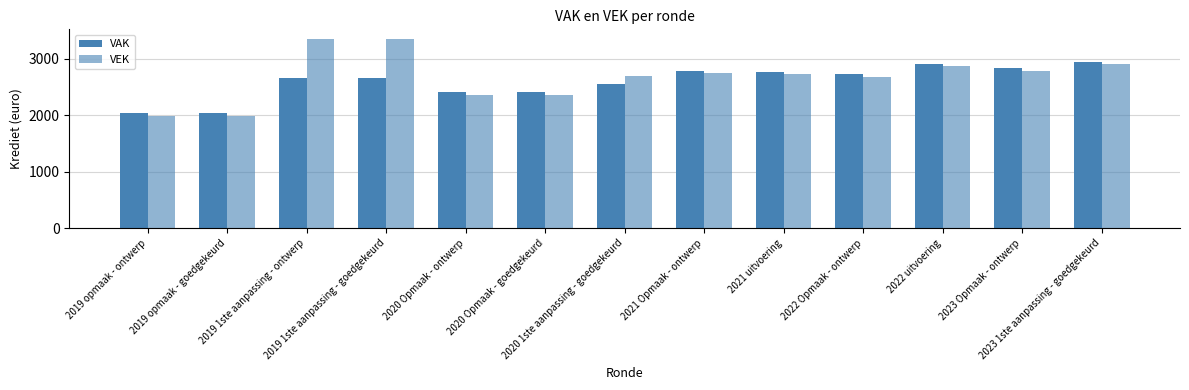

At which category is the sum across all series the highest?

2019 1ste aanpassing - ontwerp